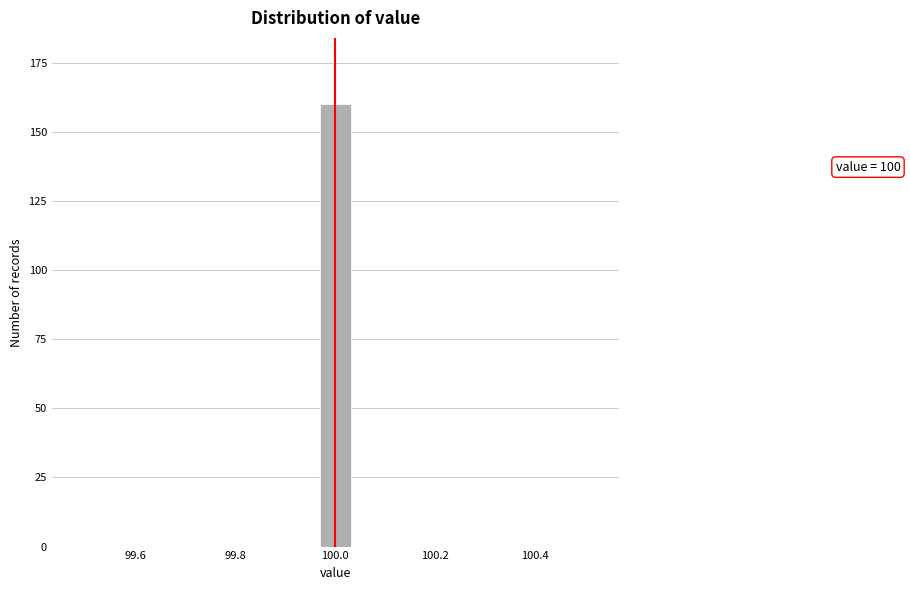

Around what value on the x-axis is the tallest bar? Give the approximate position of its centre, as read against the axis.

100.00